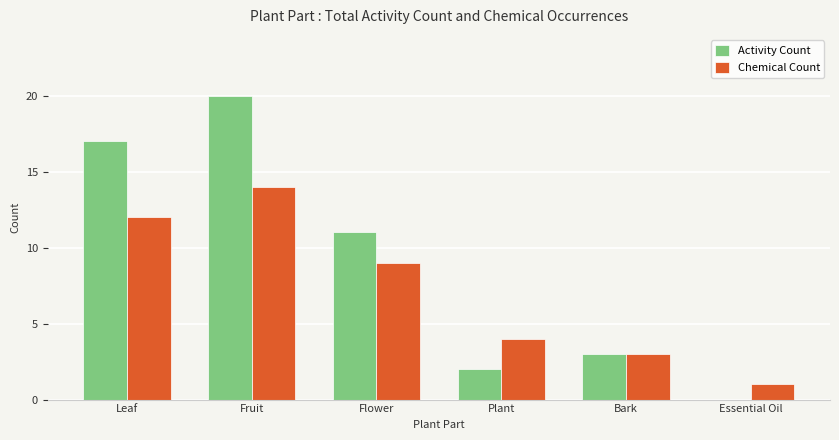

Where is Chemical Count nearest to the value 7?

Flower